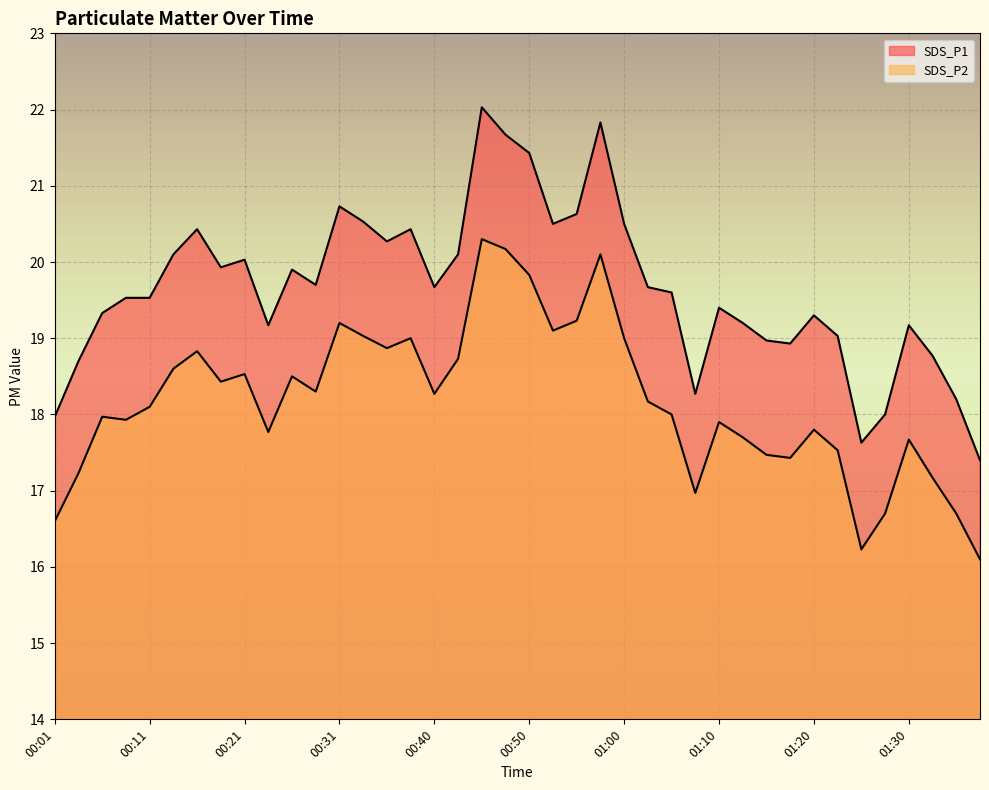

The SDS_P1 series shows 20.6 at 00:55. True or false?

True